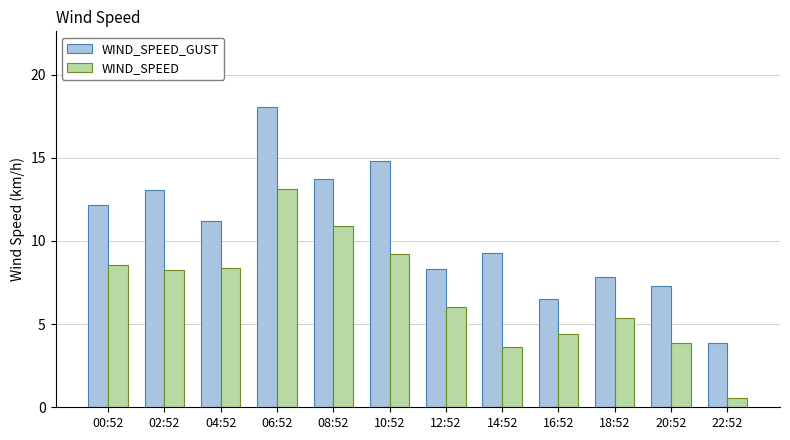

True or false: WIND_SPEED has a value of 8.9 at 18:52.

False